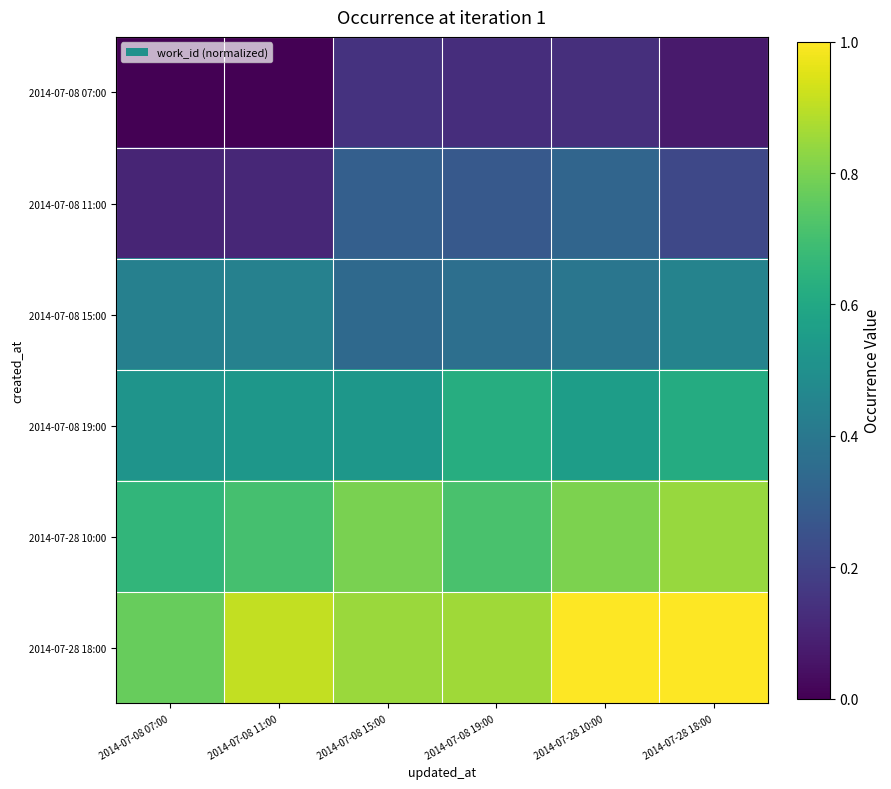

Reading left to right, list all the values displayed in this chart.

2014-07-08 07:00: 2014-07-08 07:00=0.0	2014-07-08 11:00=0.0	2014-07-08 15:00=0.1	2014-07-08 19:00=0.1	2014-07-28 10:00=0.1	2014-07-28 18:00=0.1
2014-07-08 11:00: 2014-07-08 07:00=0.1	2014-07-08 11:00=0.1	2014-07-08 15:00=0.3	2014-07-08 19:00=0.3	2014-07-28 10:00=0.3	2014-07-28 18:00=0.2
2014-07-08 15:00: 2014-07-08 07:00=0.4	2014-07-08 11:00=0.4	2014-07-08 15:00=0.3	2014-07-08 19:00=0.4	2014-07-28 10:00=0.4	2014-07-28 18:00=0.4
2014-07-08 19:00: 2014-07-08 07:00=0.5	2014-07-08 11:00=0.5	2014-07-08 15:00=0.5	2014-07-08 19:00=0.6	2014-07-28 10:00=0.6	2014-07-28 18:00=0.6
2014-07-28 10:00: 2014-07-08 07:00=0.7	2014-07-08 11:00=0.7	2014-07-08 15:00=0.8	2014-07-08 19:00=0.7	2014-07-28 10:00=0.8	2014-07-28 18:00=0.8
2014-07-28 18:00: 2014-07-08 07:00=0.8	2014-07-08 11:00=0.9	2014-07-08 15:00=0.8	2014-07-08 19:00=0.9	2014-07-28 10:00=1.0	2014-07-28 18:00=1.0